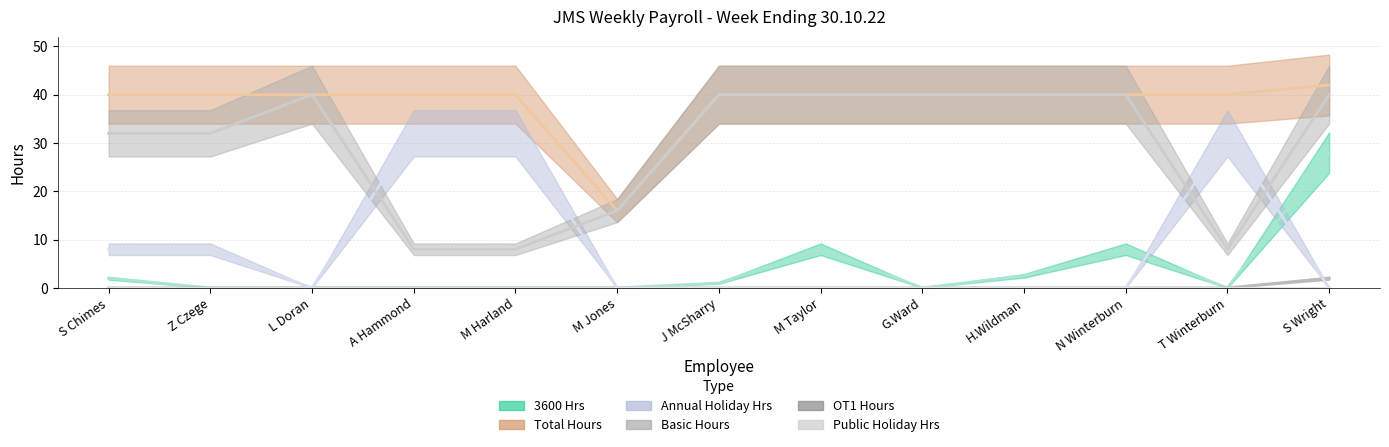

What is the sum of the Basic Hours values at M Taylor and T Winterburn?

48.0